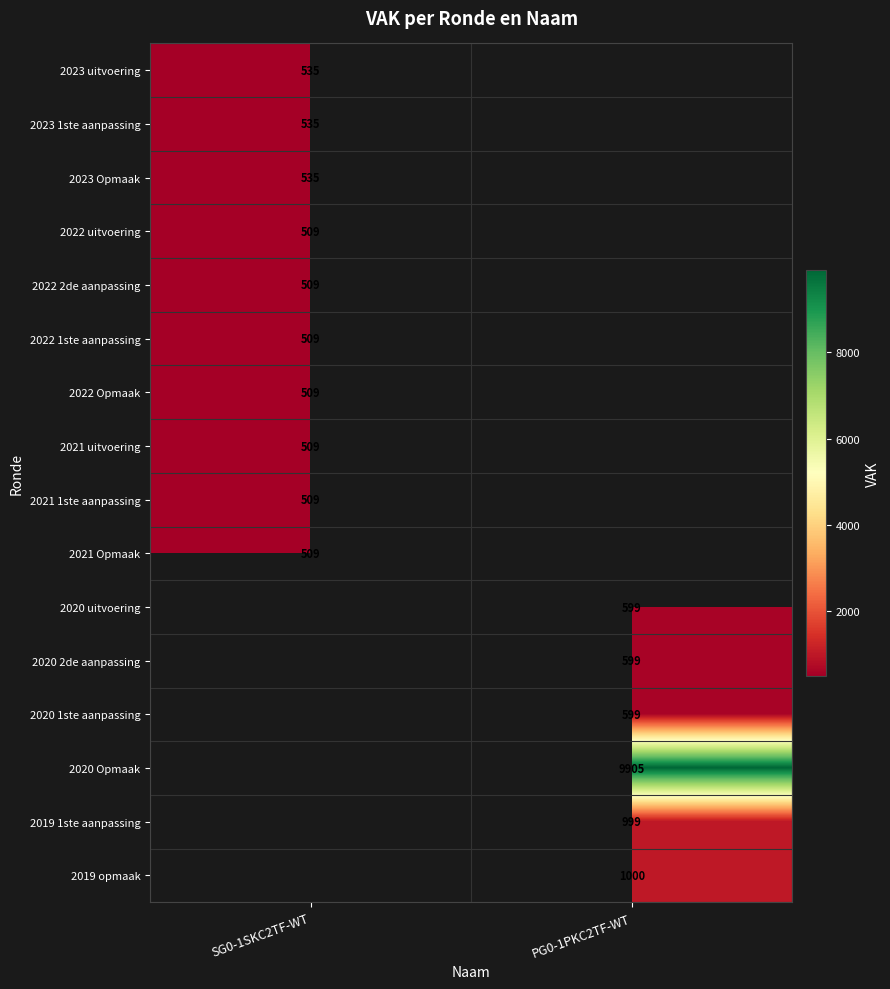

The 2021 1ste aanpassing series shows 779.2 at SG0-1SKC2TF-WT. True or false?

False